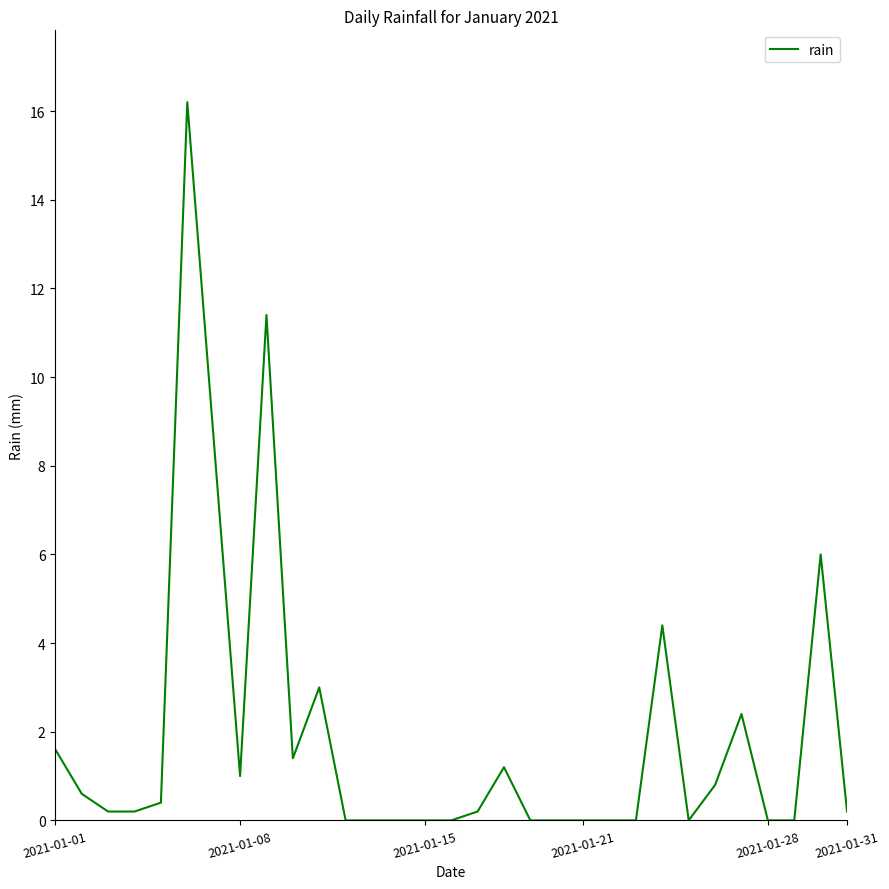

What is the maximum value shown in the chart?

16.2